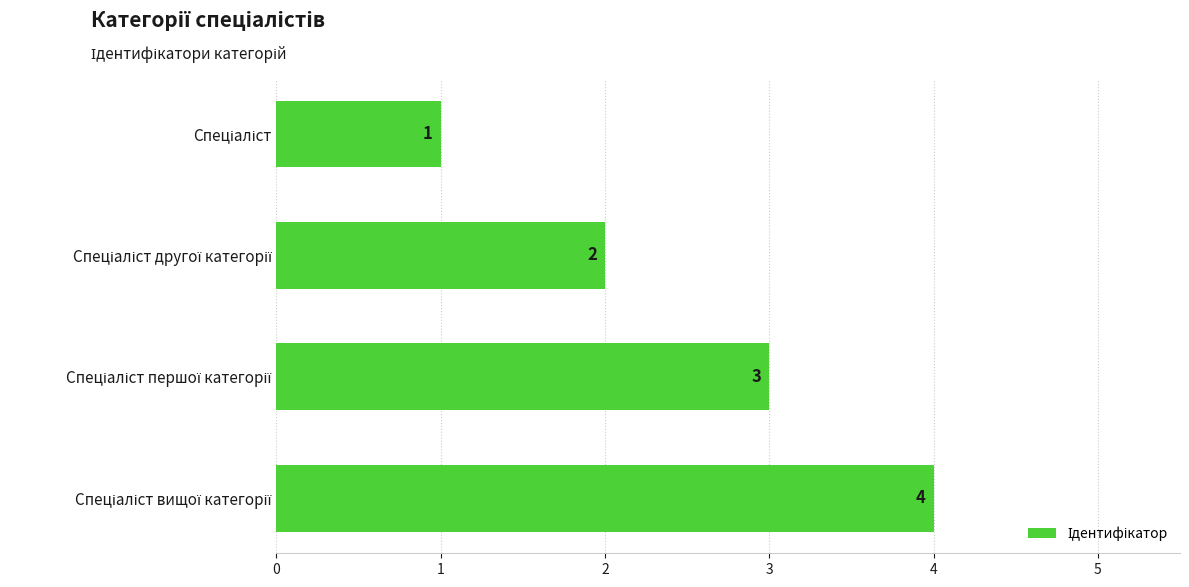

What is the value of the 4th bar from the top?

4